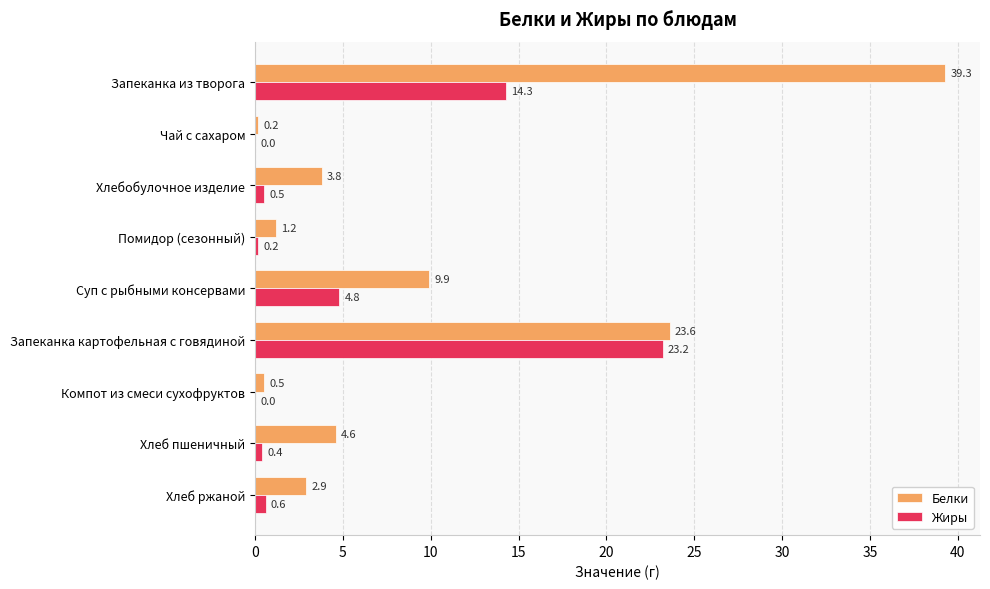

Between Запеканка картофельная с говядиной and Хлеб пшеничный, which series saw the biggest shift?

Жиры